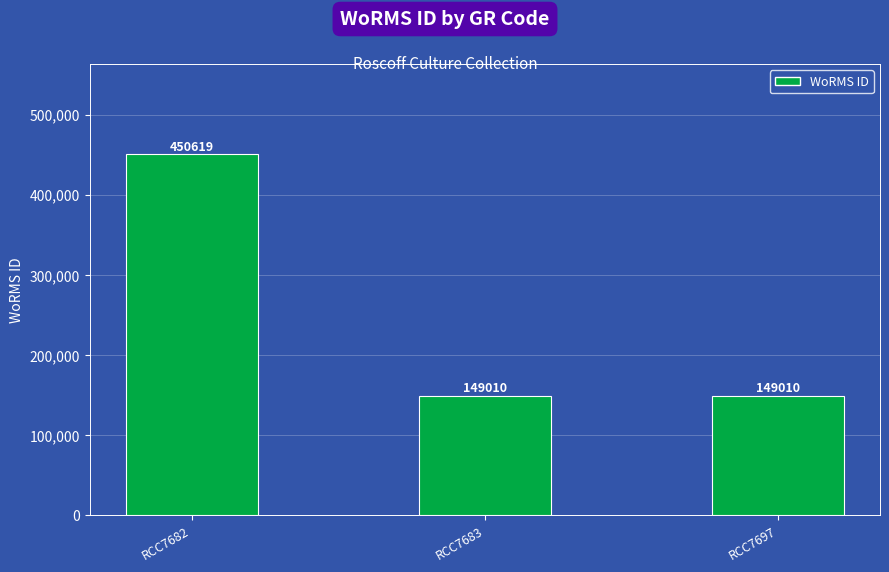

What is the sum of all values?

748639